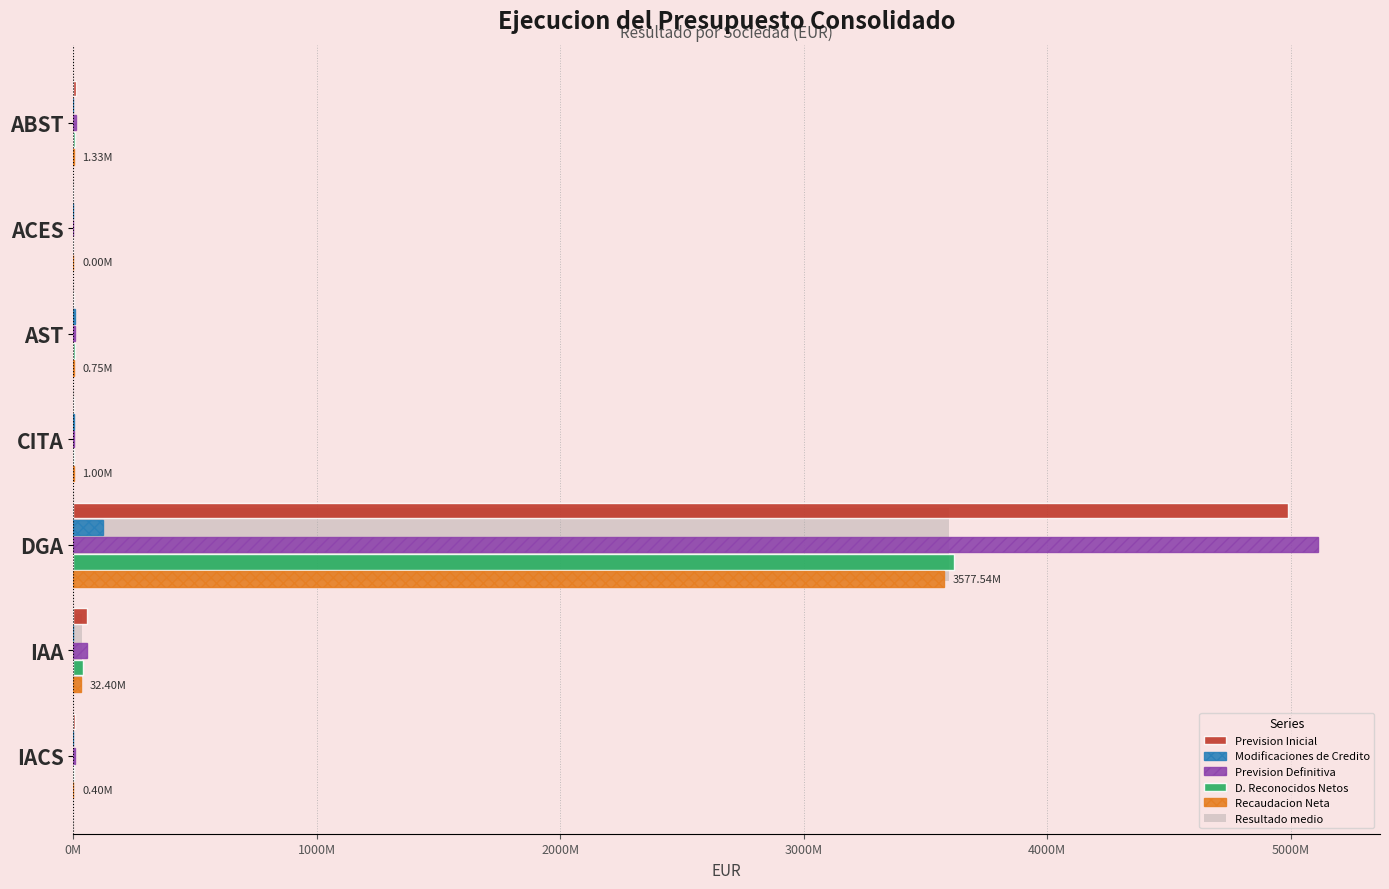

List the series in order of their peak value, lowest first.

Modificaciones de Credito, Recaudacion Neta, Resultado medio, D. Reconocidos Netos, Prevision Inicial, Prevision Definitiva